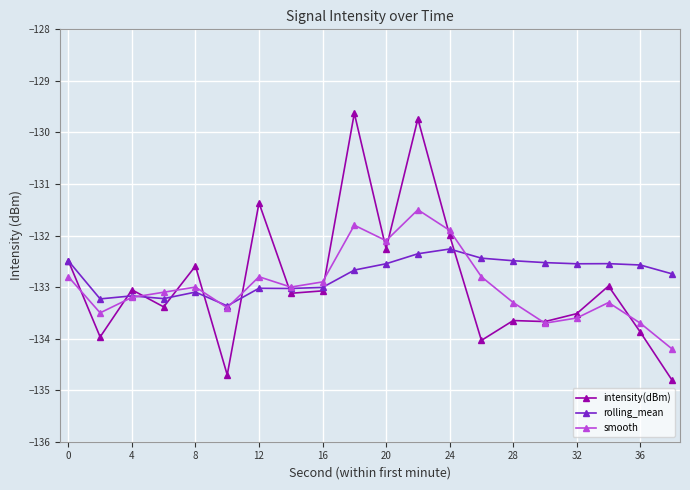

What is the value of the intensity(dBm) point at the 7th from the left?

-131.4